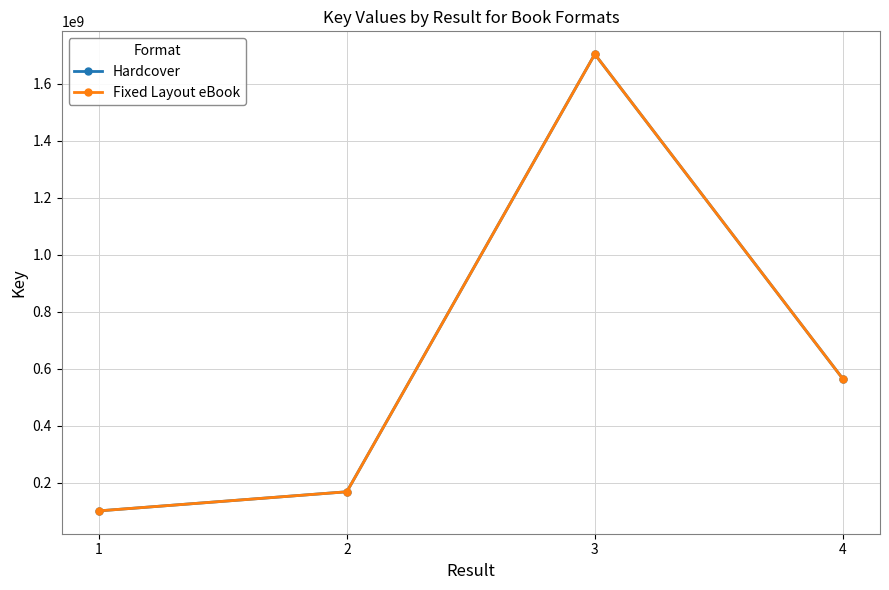

Rank the series at 4 from highest to lowest value.

Hardcover, Fixed Layout eBook